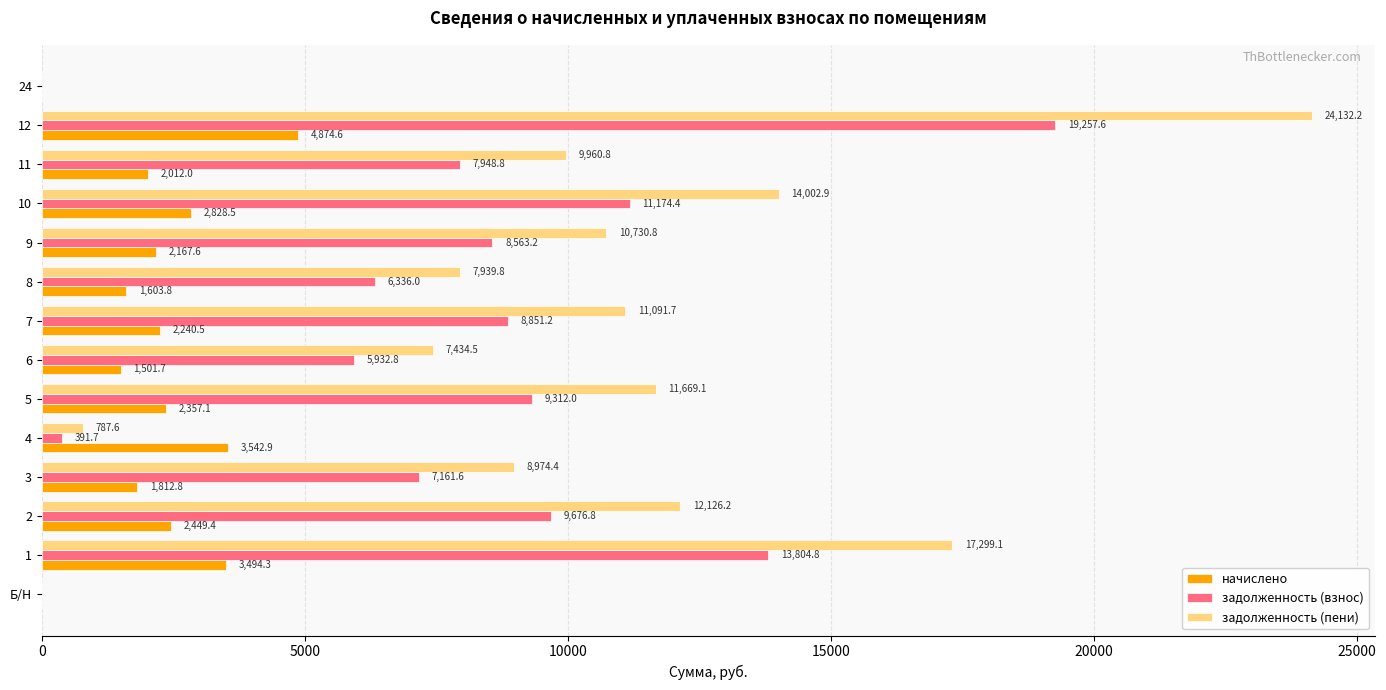

Which series changed the most between 7 and 9?

задолженность (пени)